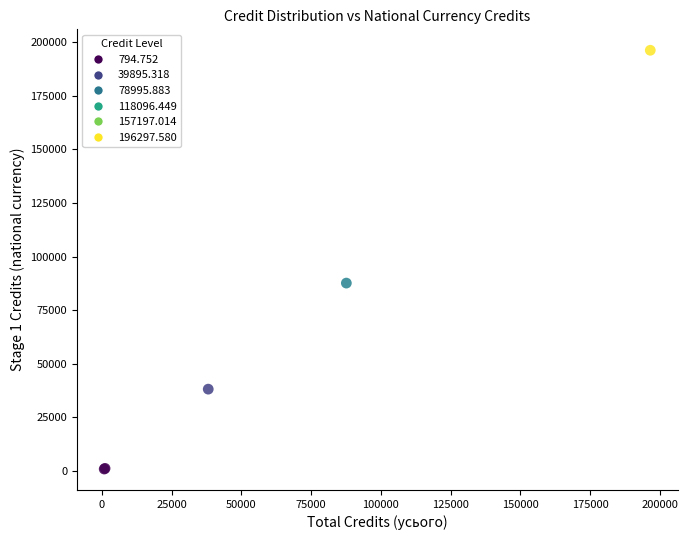

What Y value in the scatter plot is closest to 98546?

87608.3